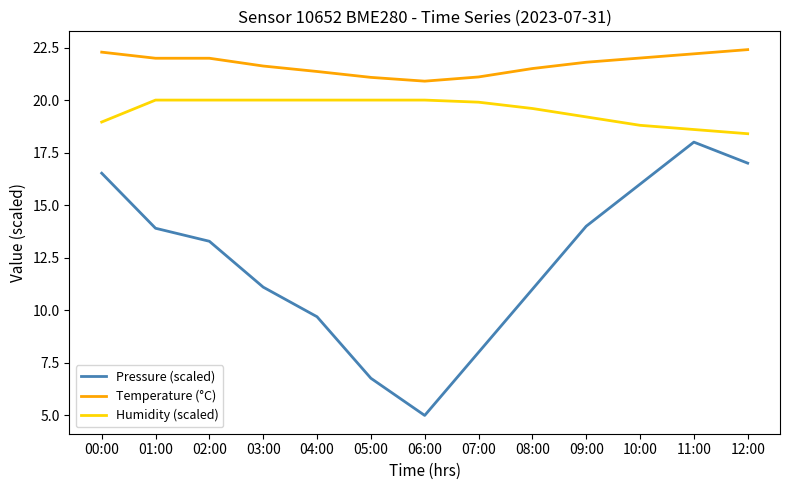

What is the maximum value shown in the chart?

22.4